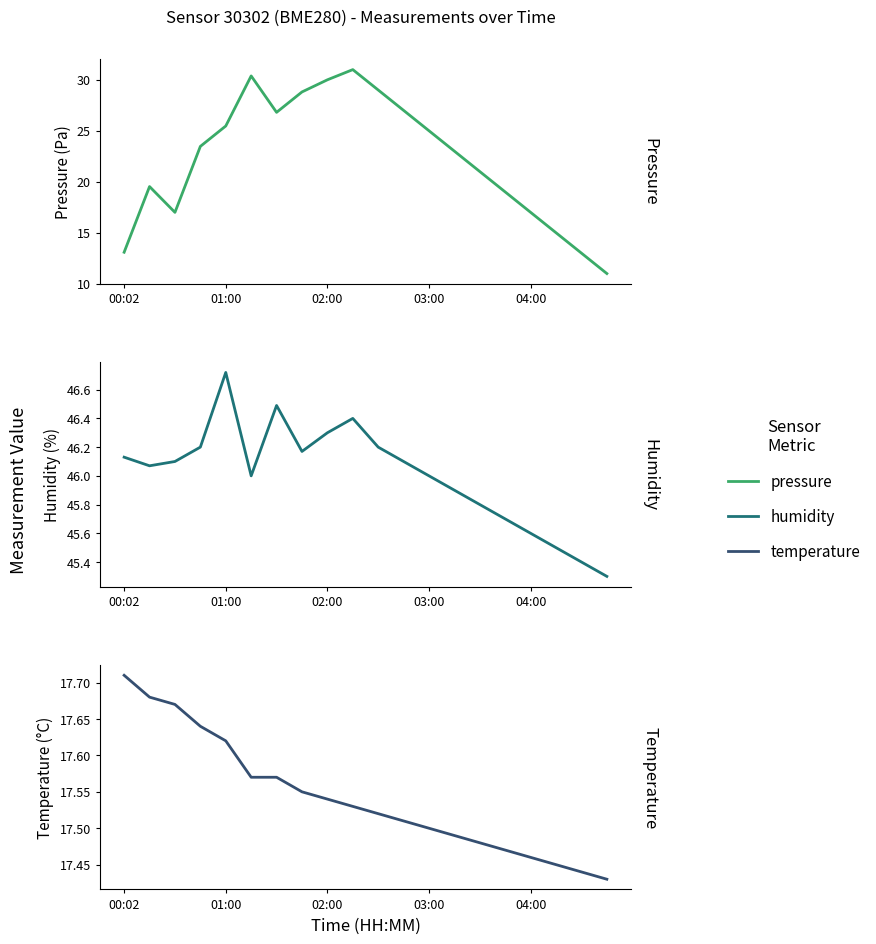

Between which two adjacent categories do temperature and pressure first intersect?

00:02 and 01:00